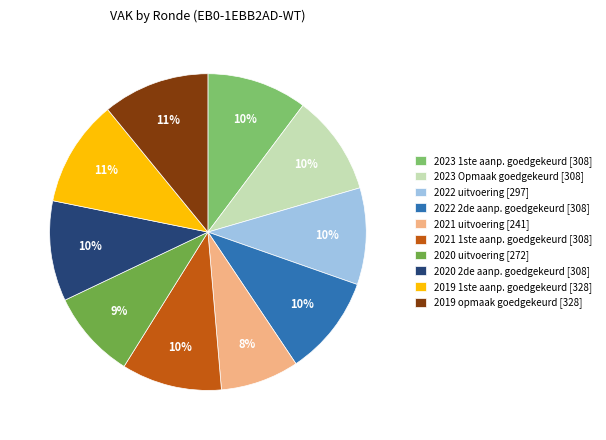

Does 2021 1ste aanp. goedgekeurd [308] represent more than half of the total?

No